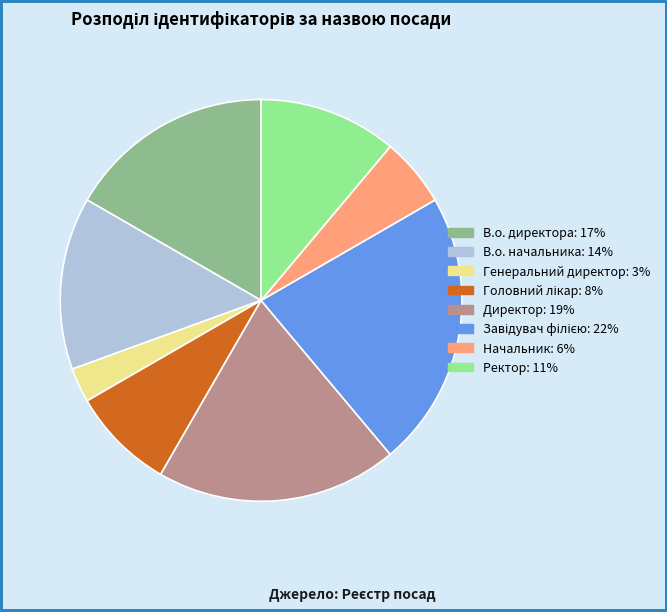

Is it true that В.о. начальника is 6% of the pie?

False